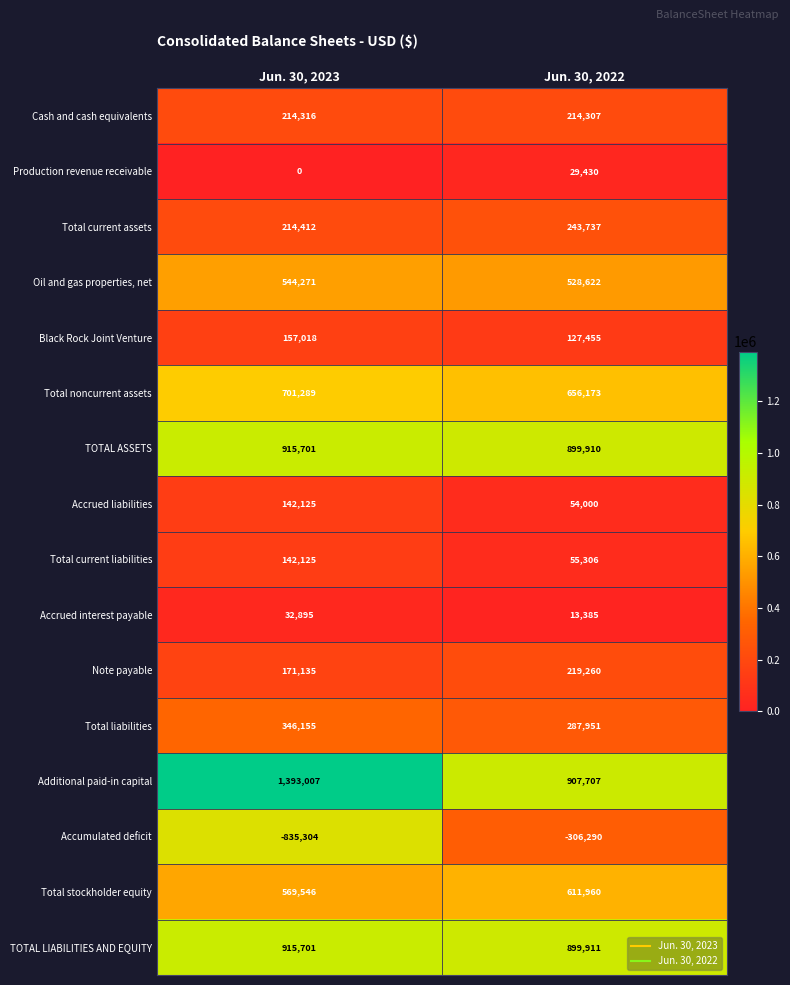

Which series changed the most between Jun. 30, 2023 and Jun. 30, 2022?

Accumulated deficit